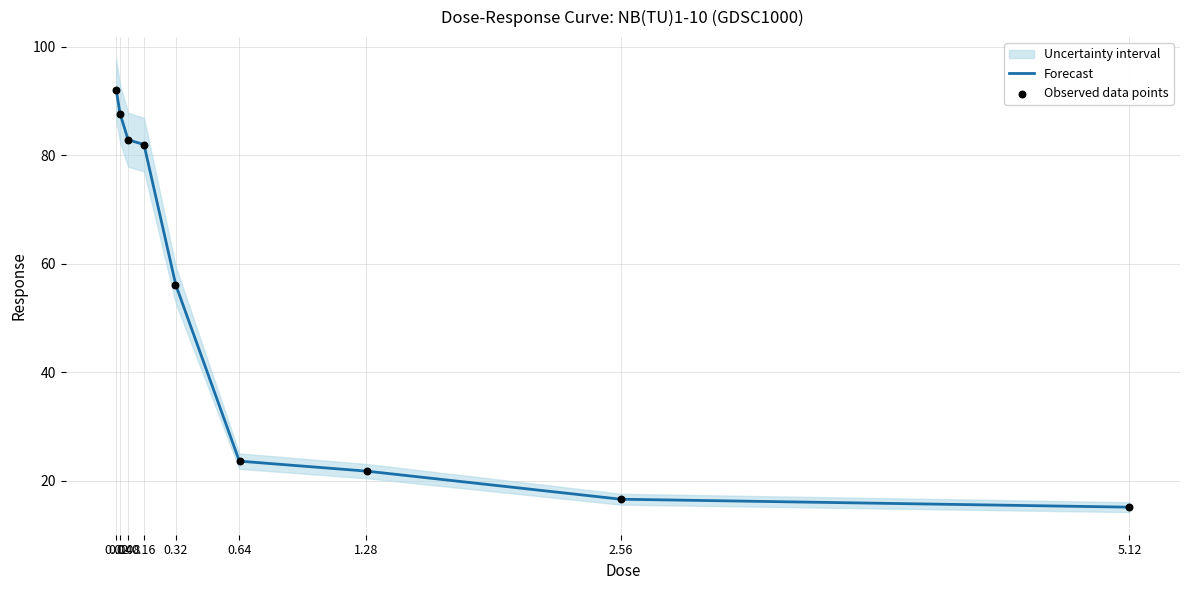

At which category is the sum across all series the highest?

0.02